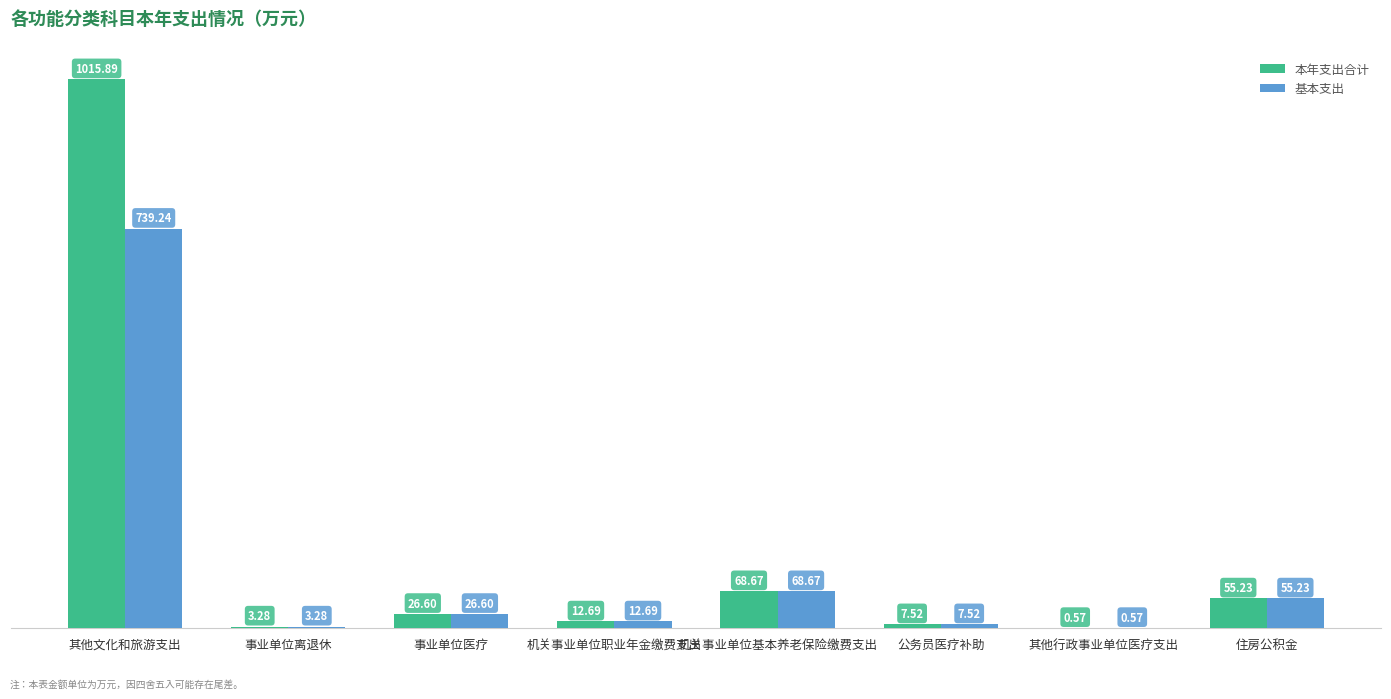

The 本年支出合计 series shows 26.6 at 事业单位医疗. True or false?

True